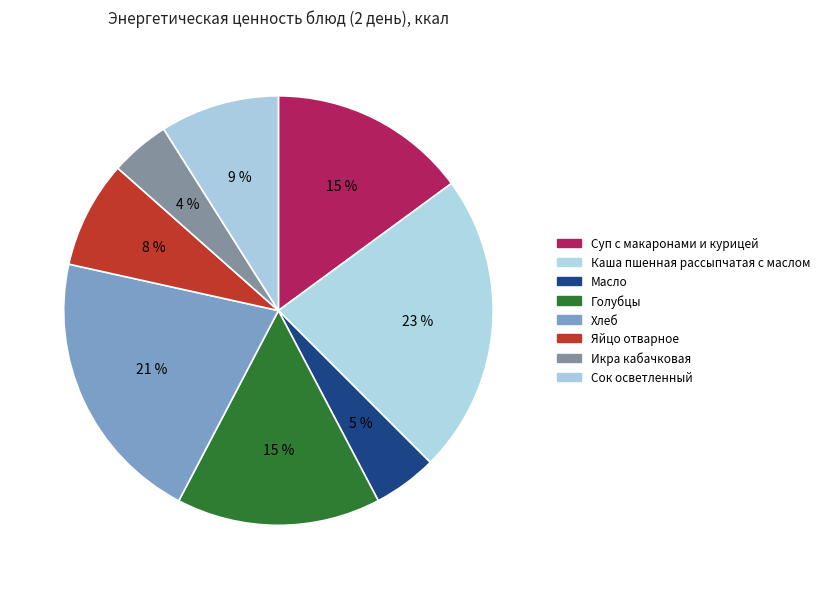

Does Каша пшенная рассыпчатая с маслом represent more than half of the total?

No